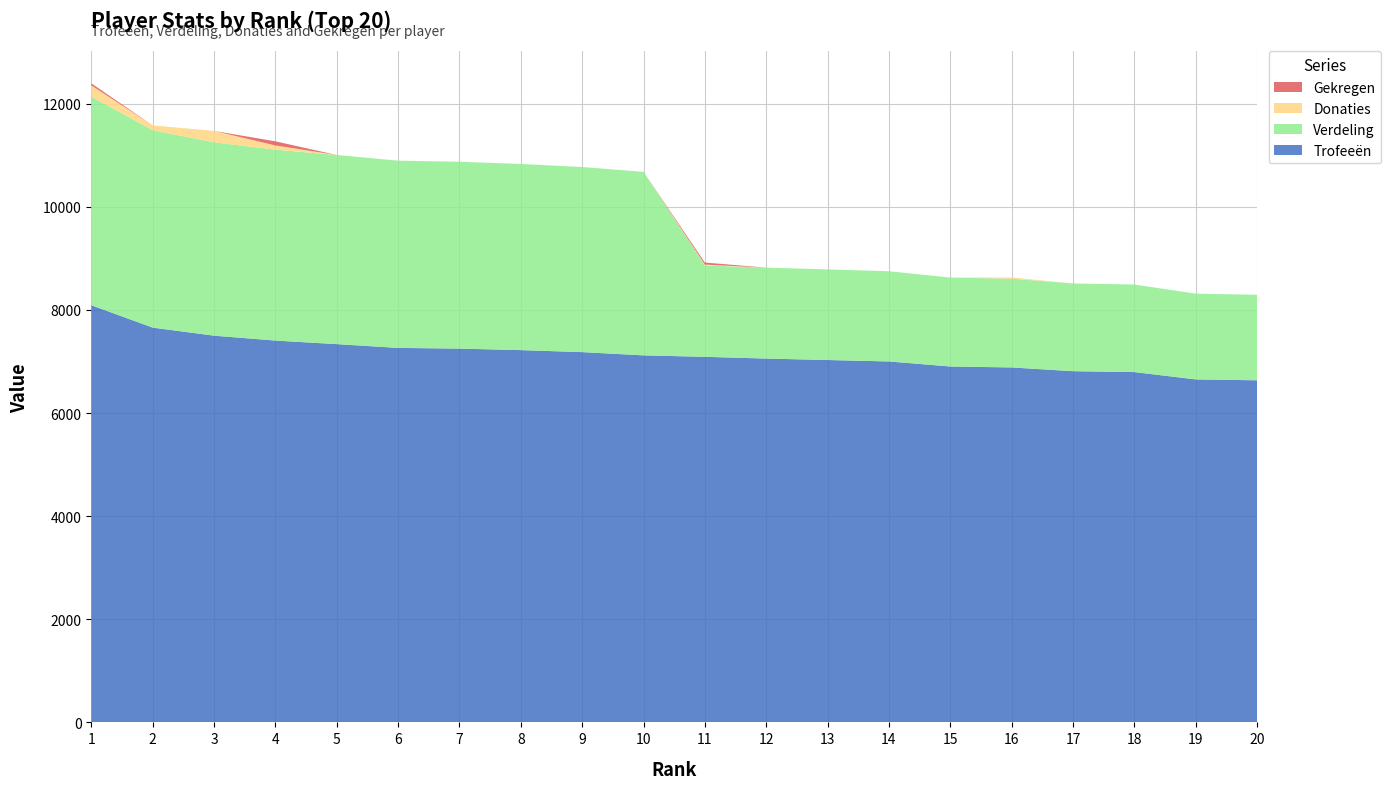

Reading left to right, what are all the values shown in this chart?

Trofeeën: 8090	7656	7500	7405	7336	7263	7249	7220	7181	7118	7090	7056	7028	7000	6902	6884	6811	6794	6652	6635
Verdeling: 4045	3828	3750	3702	3668	3631	3624	3610	3590	3559	1772	1764	1757	1750	1725	1721	1702	1698	1663	1658
Donaties: 218	94	221	82	0	0	0	0	0	0	16	0	0	0	0	24	0	0	0	0
Gekregen: 40	0	0	80	0	0	0	0	0	0	40	0	0	0	0	0	0	0	0	0